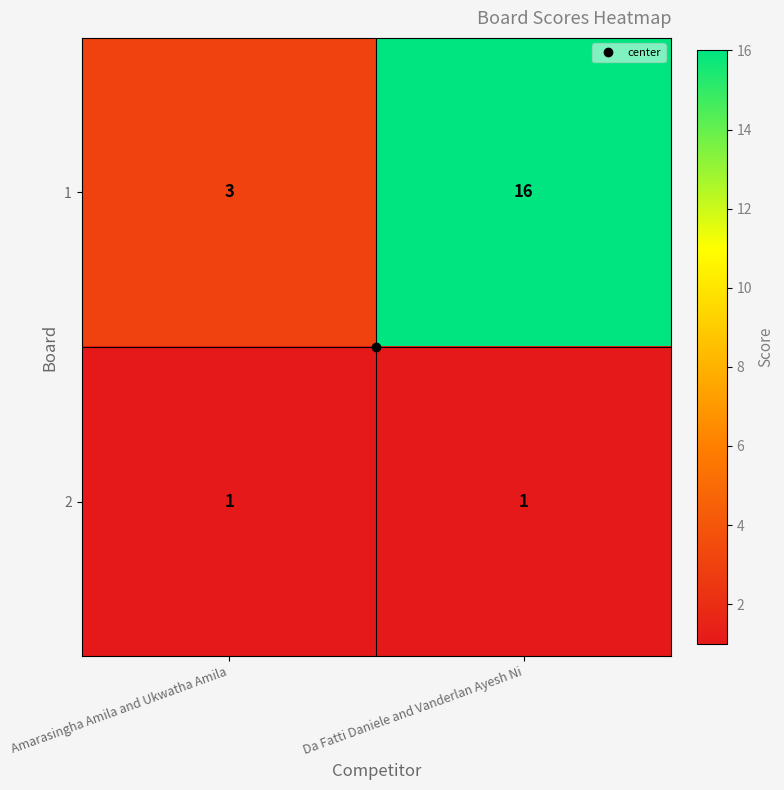

What is the difference between the 1 values at Amarasingha Amila and Ukwatha Amila and Da Fatti Daniele and Vanderlan Ayesh Ni?

13